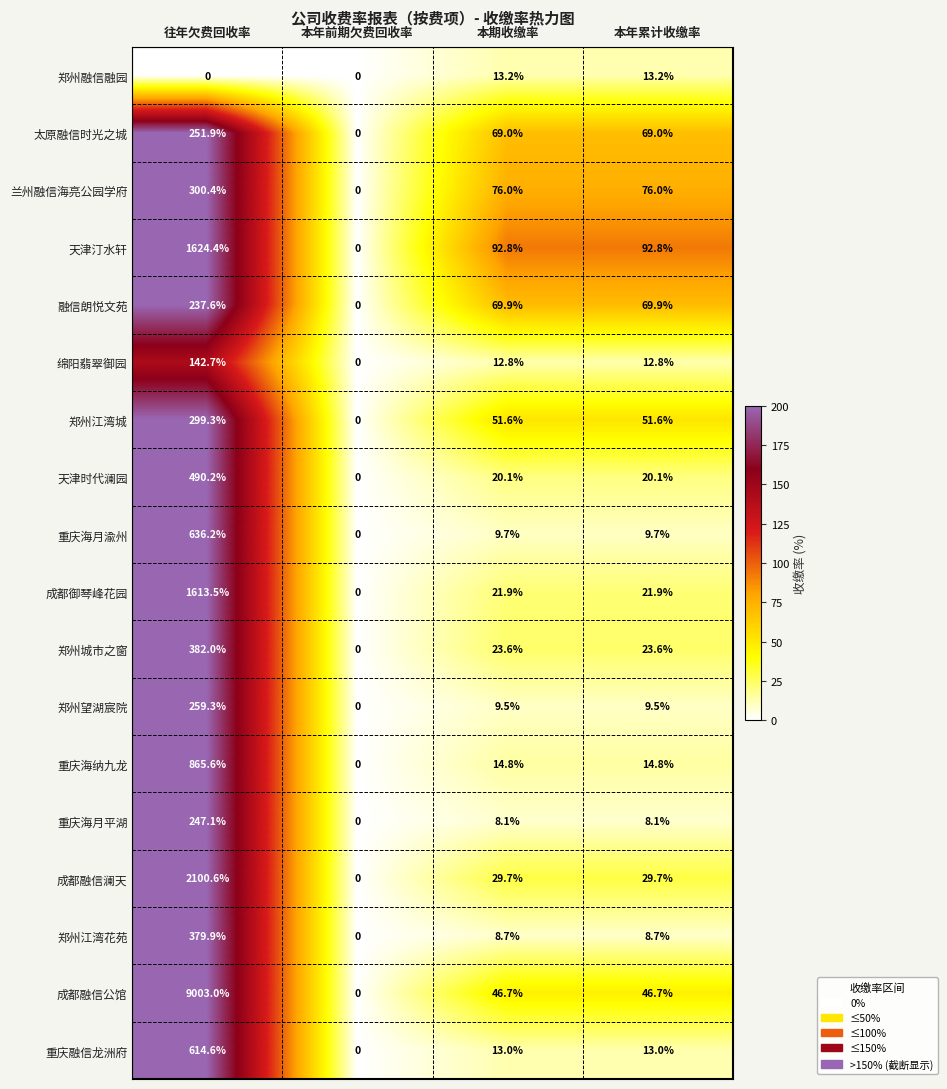

True or false: 绵阳翡翠御园 has a value of 3.9 at 本年累计收缴率.

False